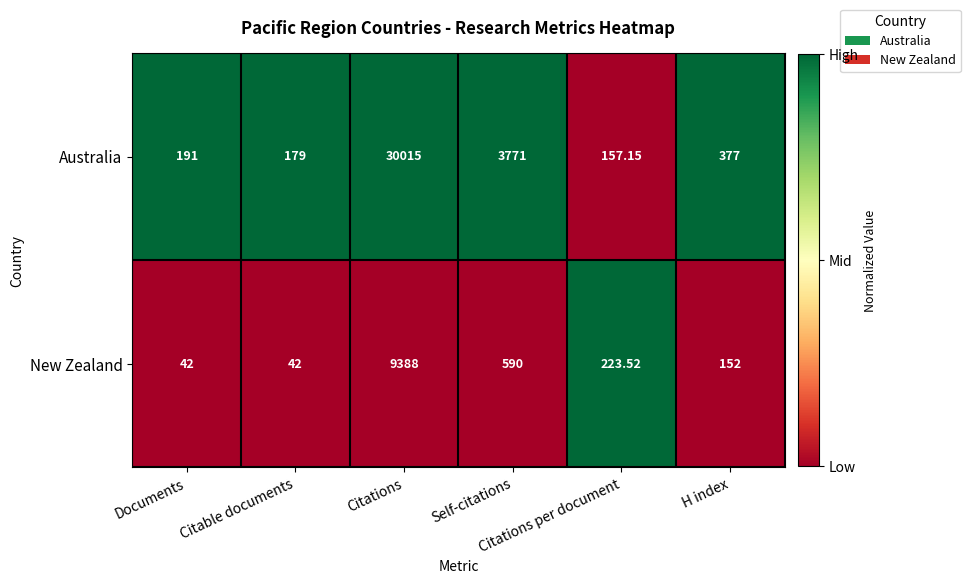

List the series in order of their peak value, lowest first.

New Zealand, Australia